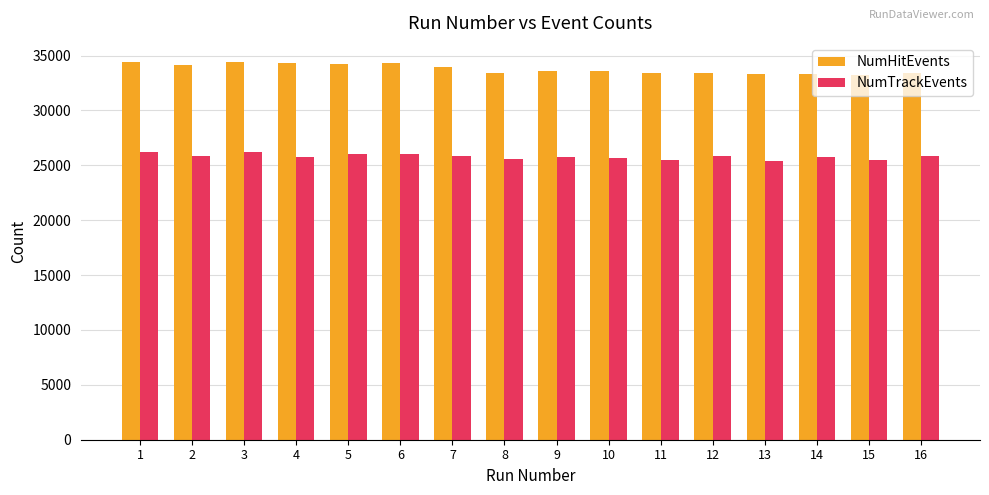

The NumTrackEvents series shows 25873 at 16. True or false?

True